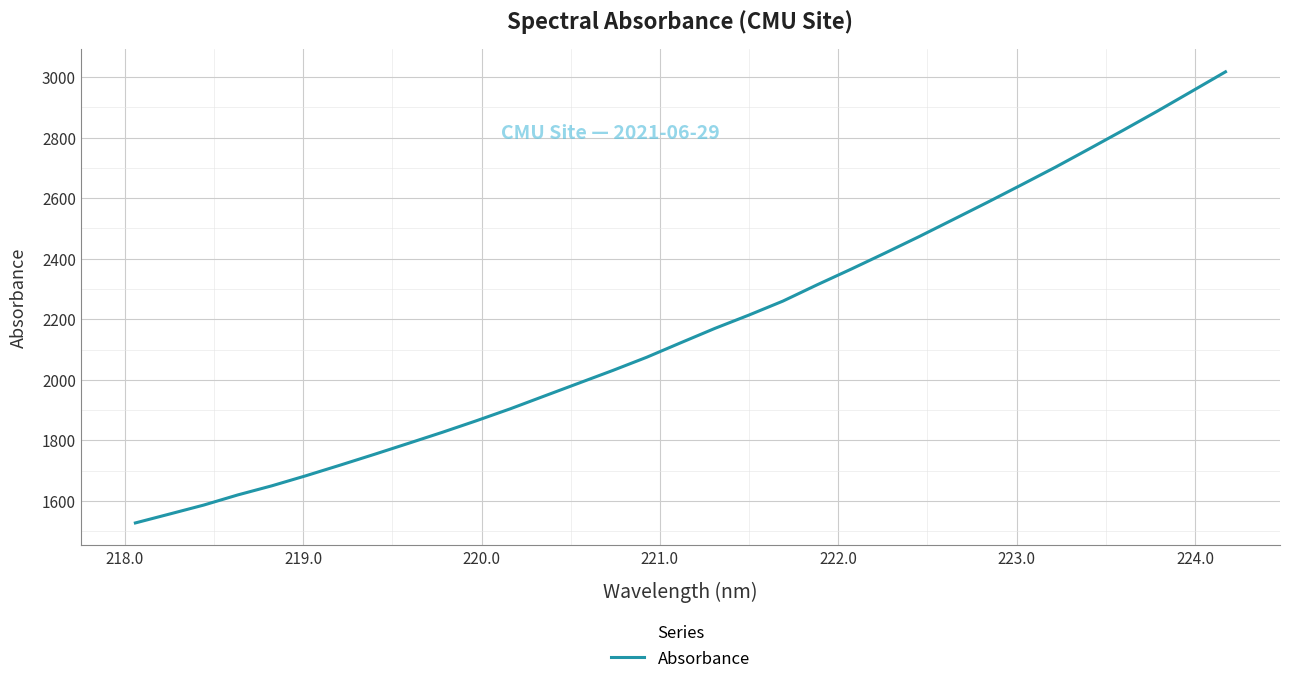

What is the greatest value displayed?

3017.5